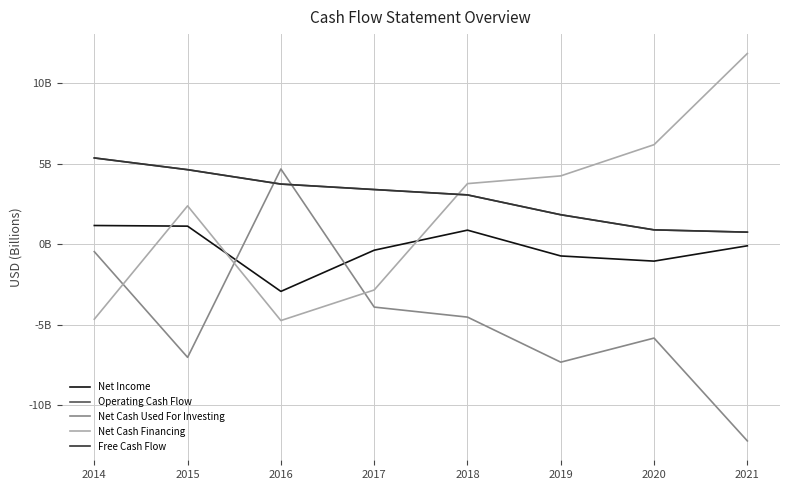

Does the chart have visible grid lines?

Yes